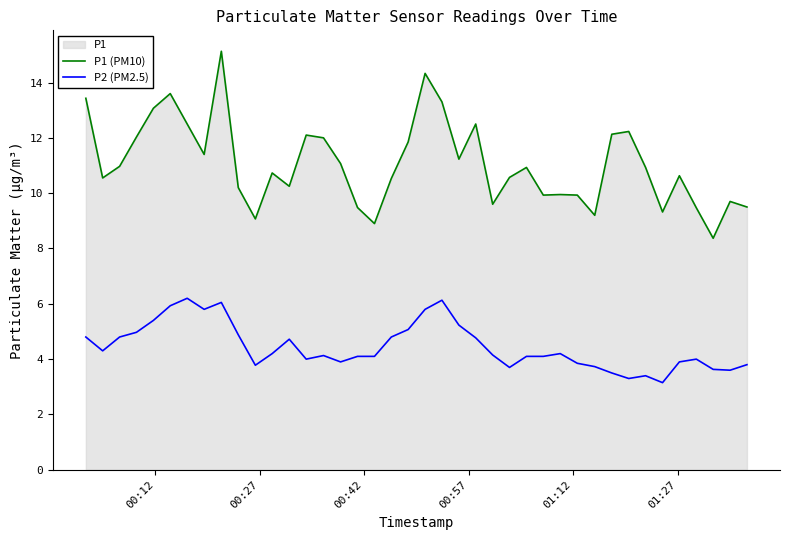

True or false: P2 (PM2.5) and P1 (PM10) intersect in this chart.

False